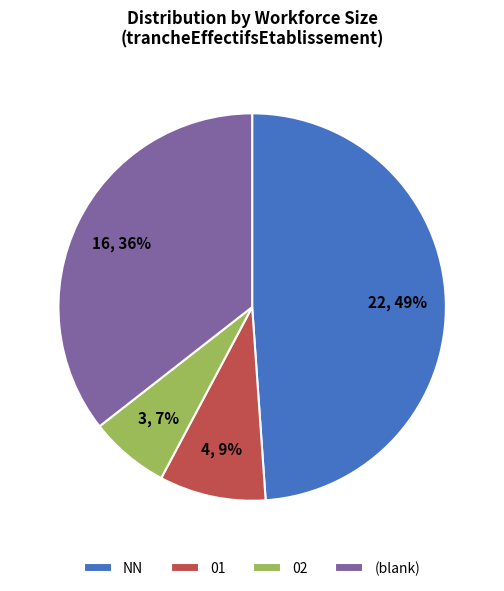

Does (blank) account for over 50% of the chart?

No